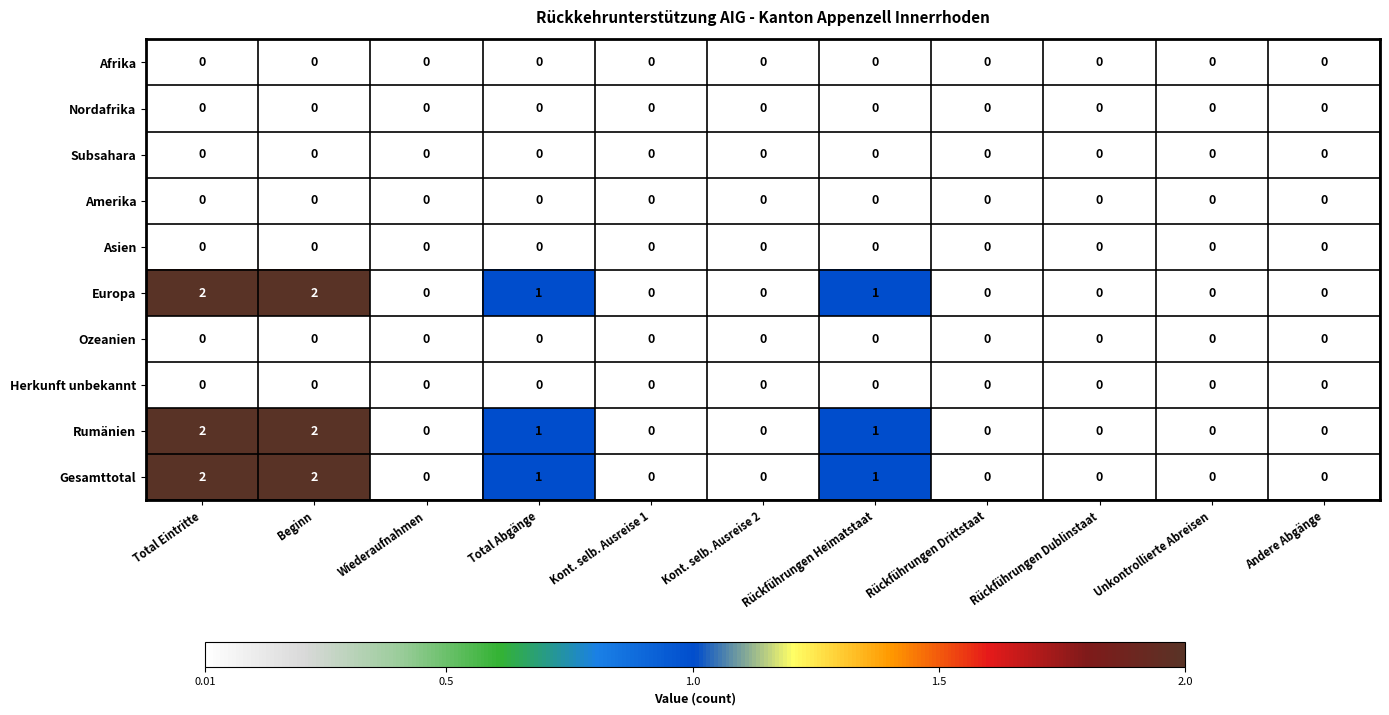

The Europa series shows 1 at Wiederaufnahmen. True or false?

False